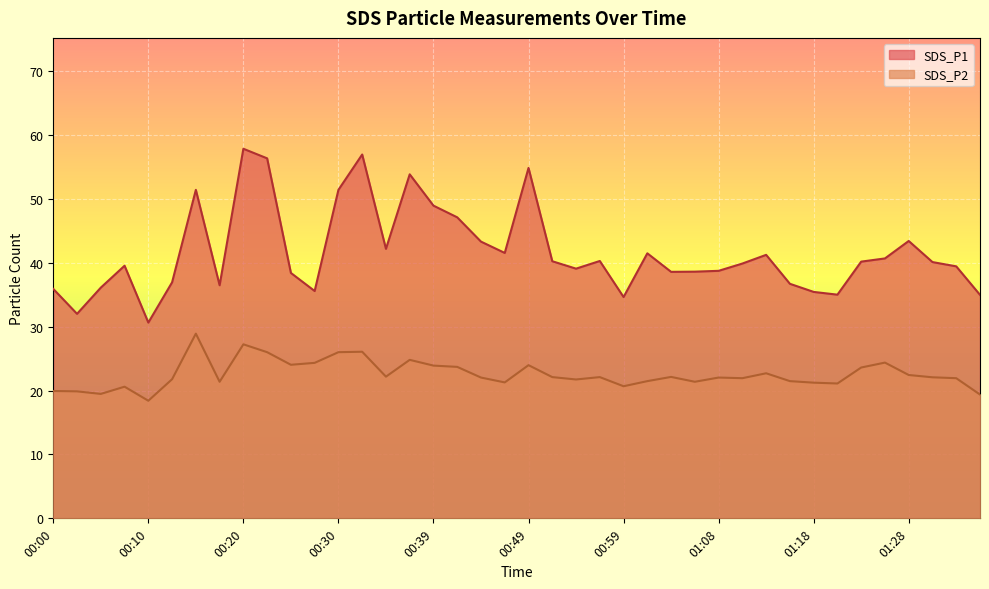

How many interior local valleys does the SDS_P1 series have?

10